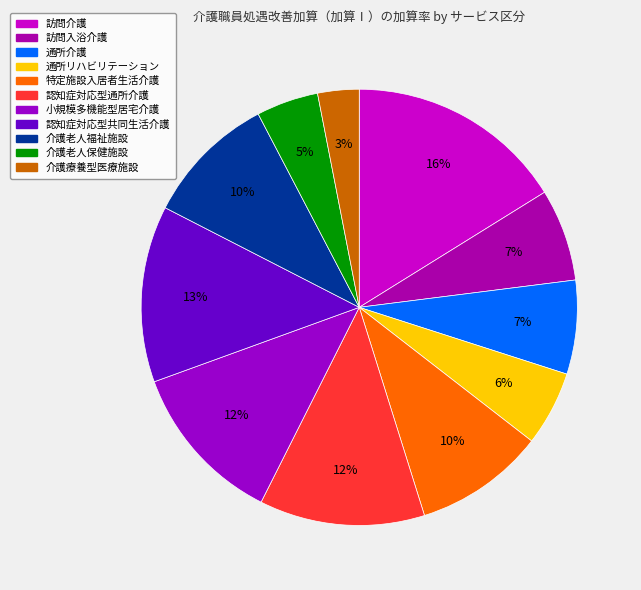

Is there a majority slice in this chart?

No